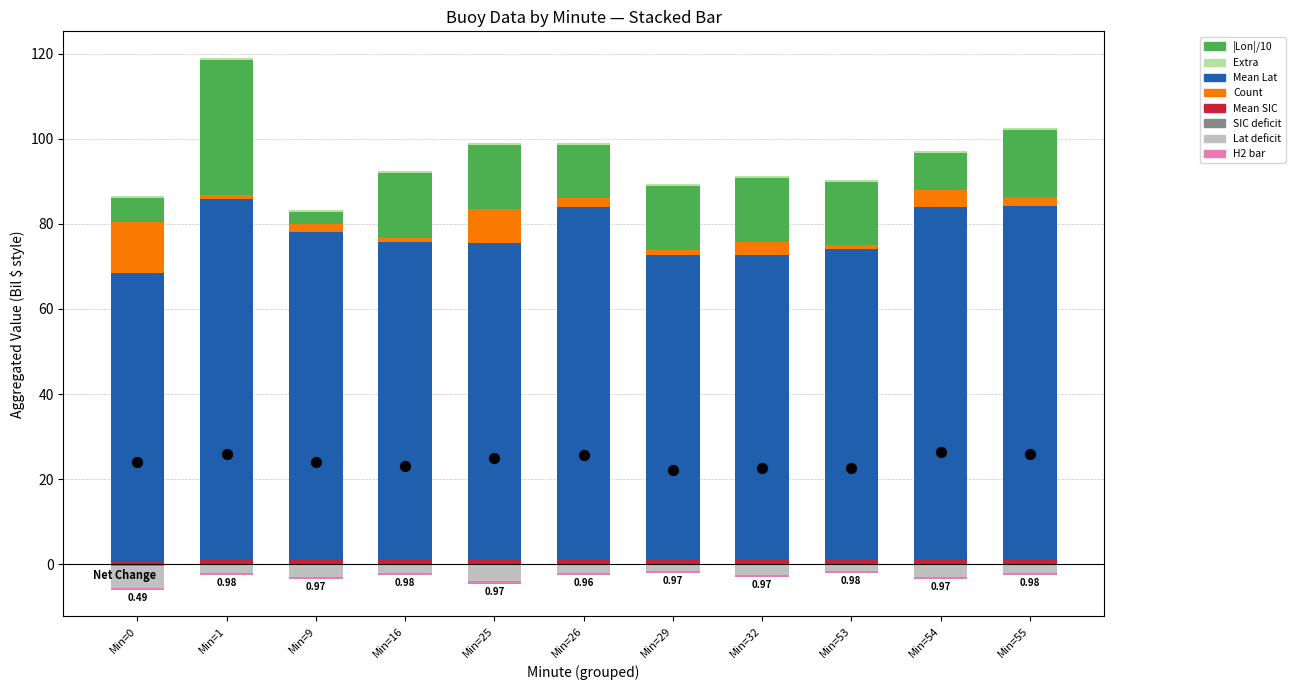

Which series has the largest total across all categories?

Mean Lat